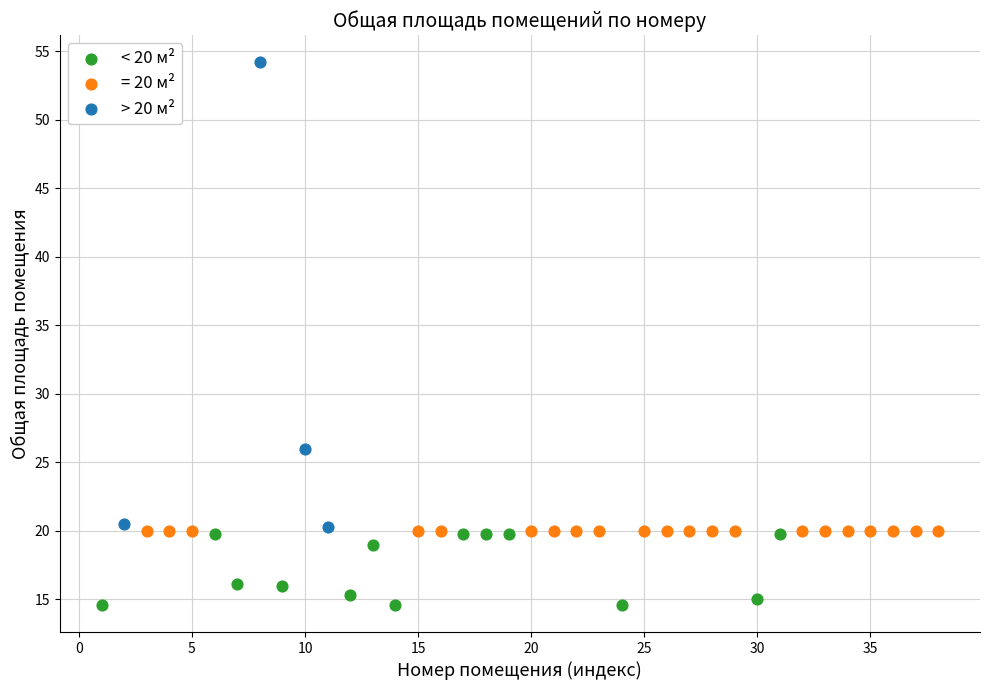

Which series contains the lowest Y value?

< 20 м²